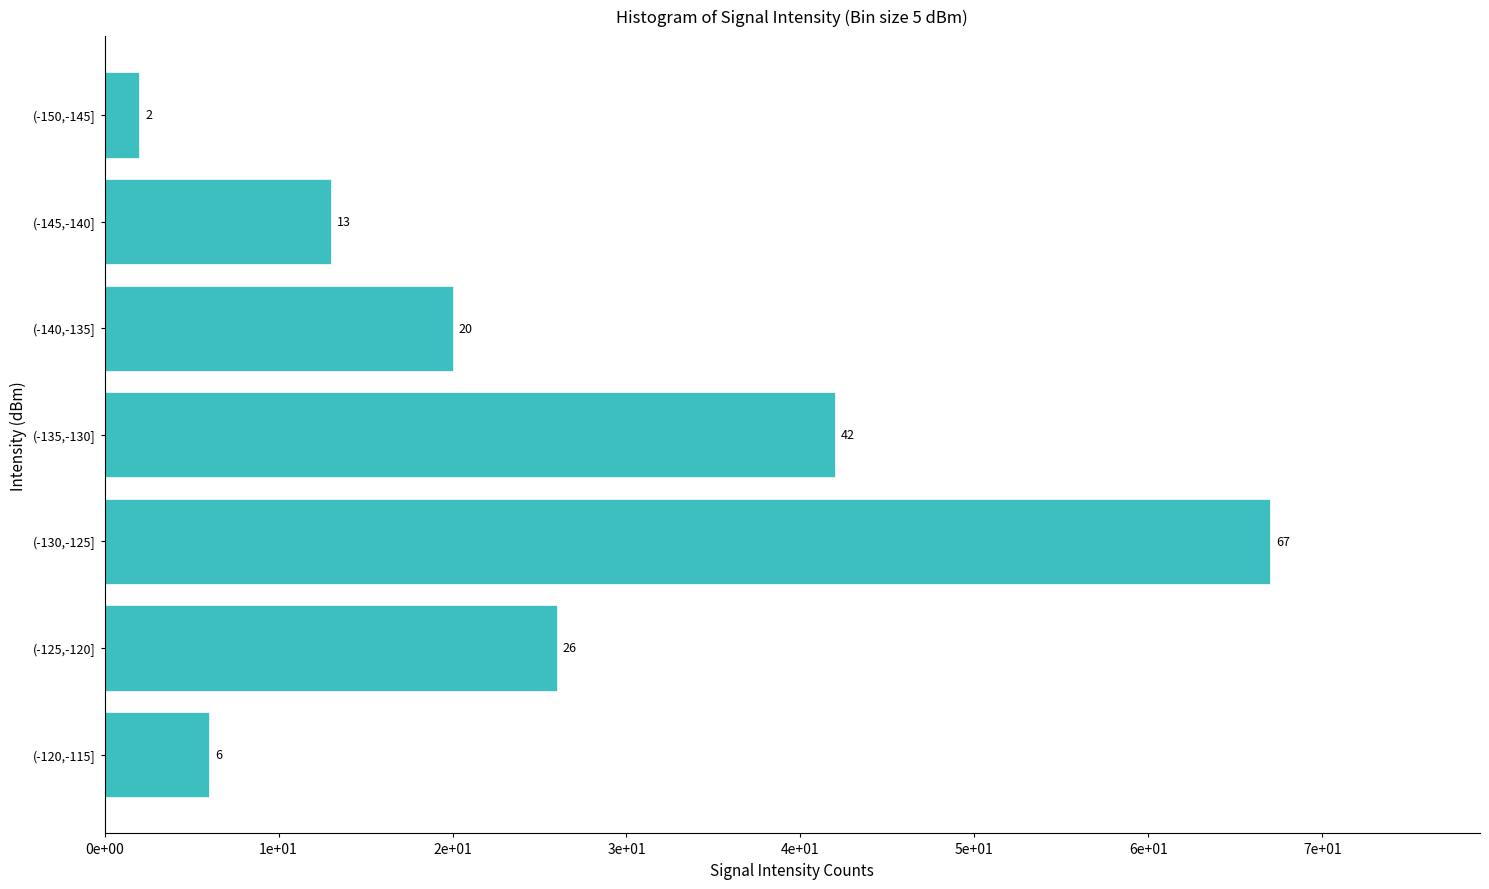

Does the chart contain any negative values?

No